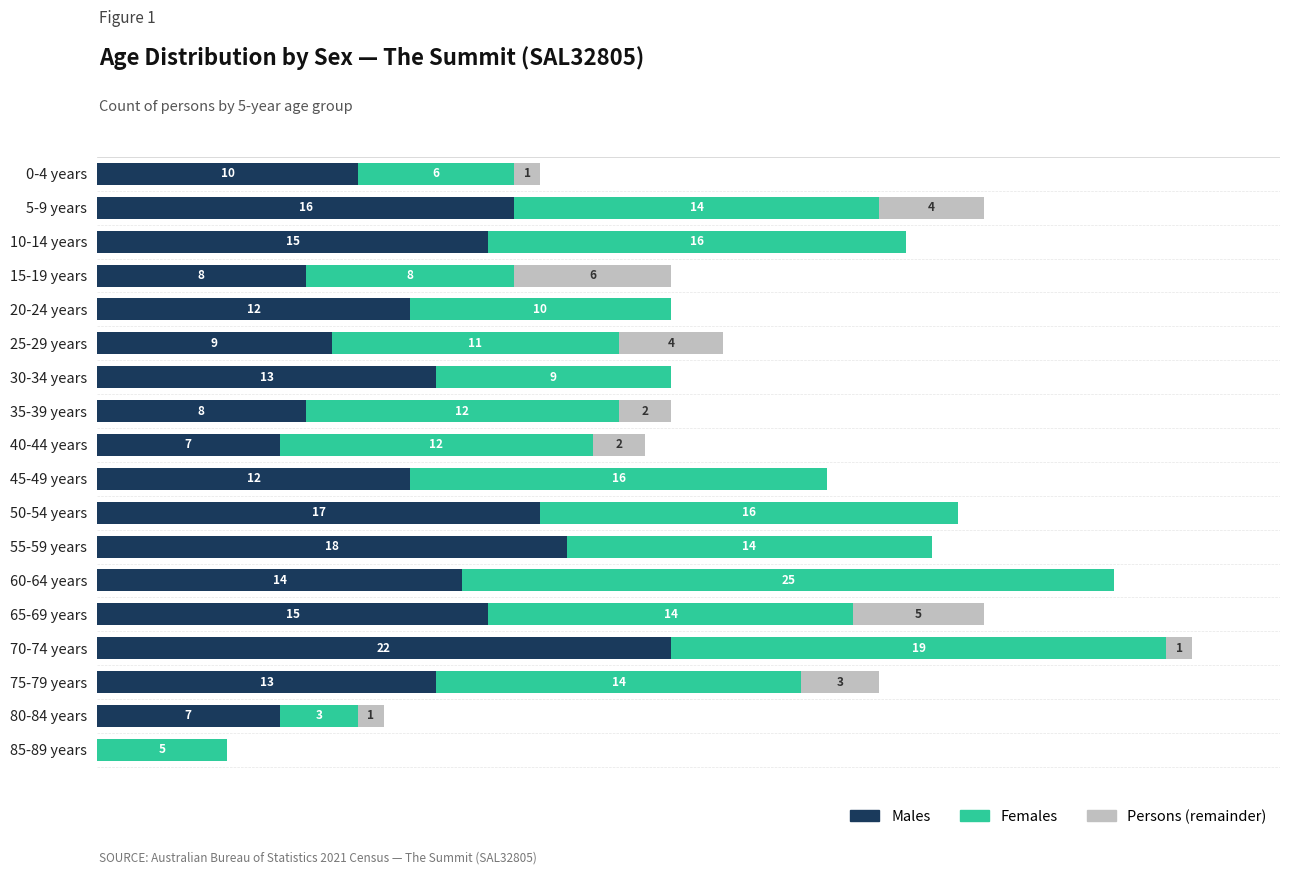

At which label is Males closest to 11?

0-4 years